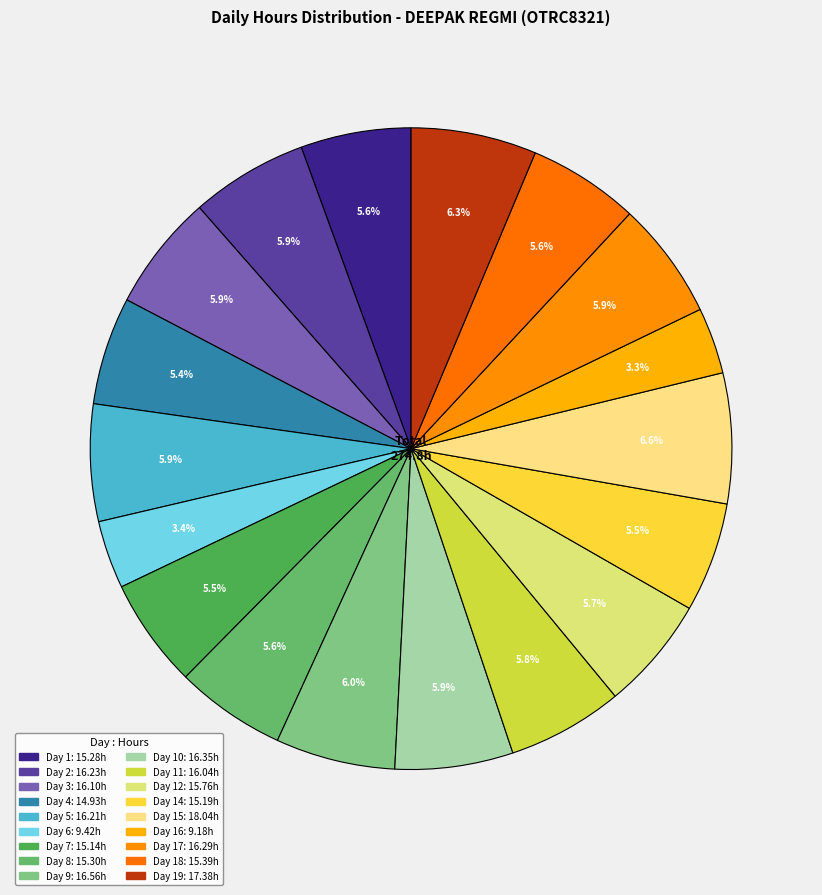

How many segments does this pie chart have?

18